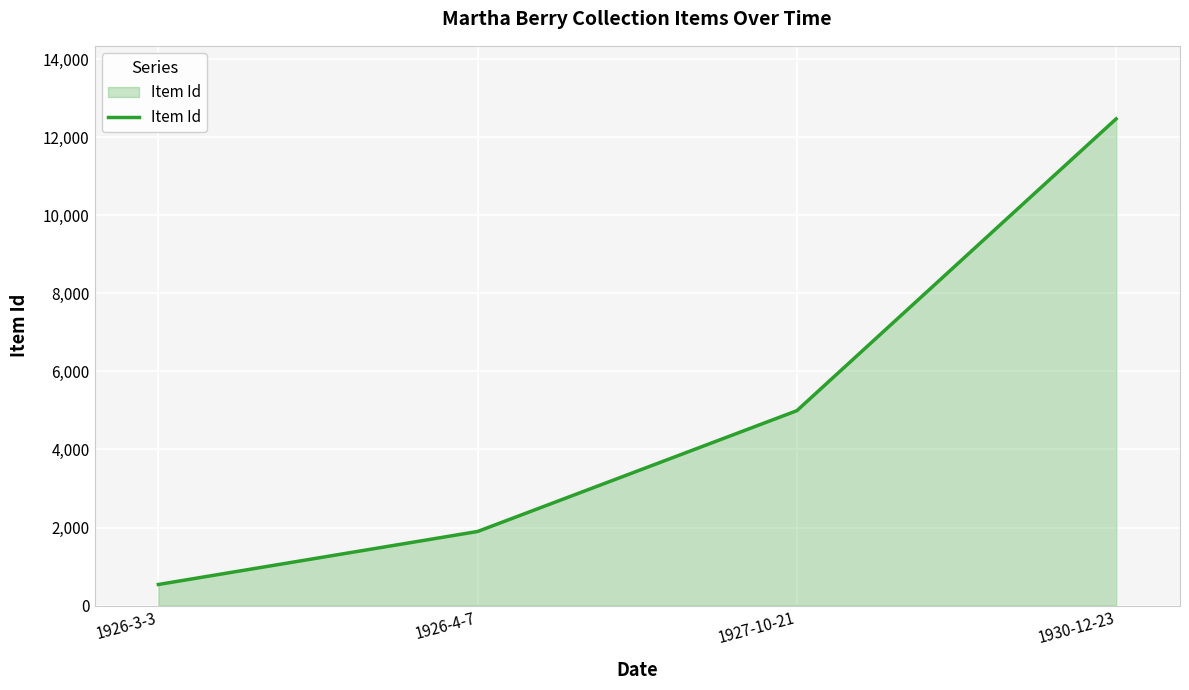

What is the difference between the values at 1926-4-7 and 1930-12-23?

10579